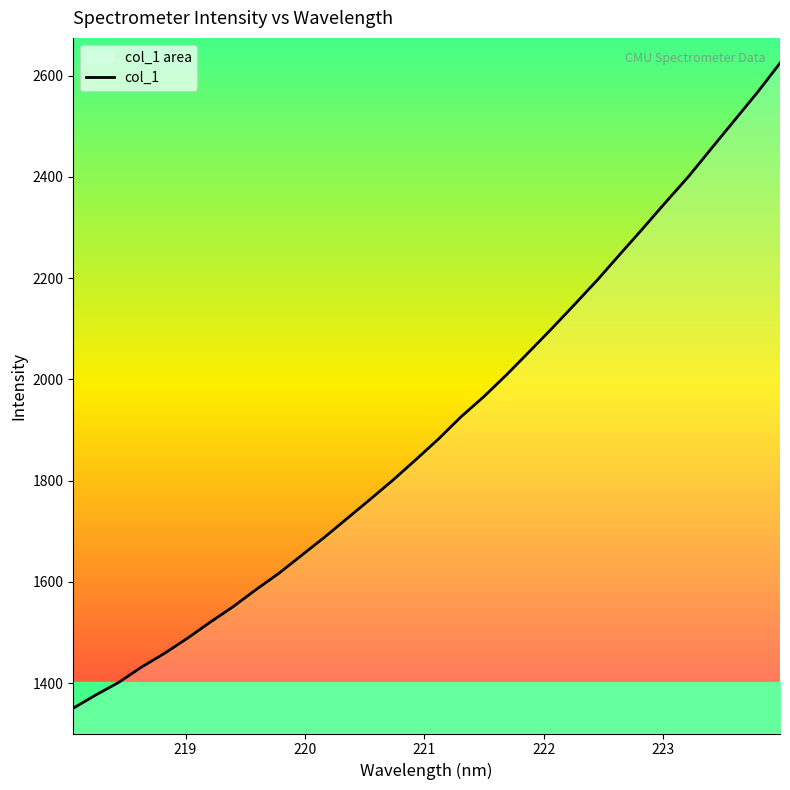

What is the minimum value shown in the chart?

1350.5